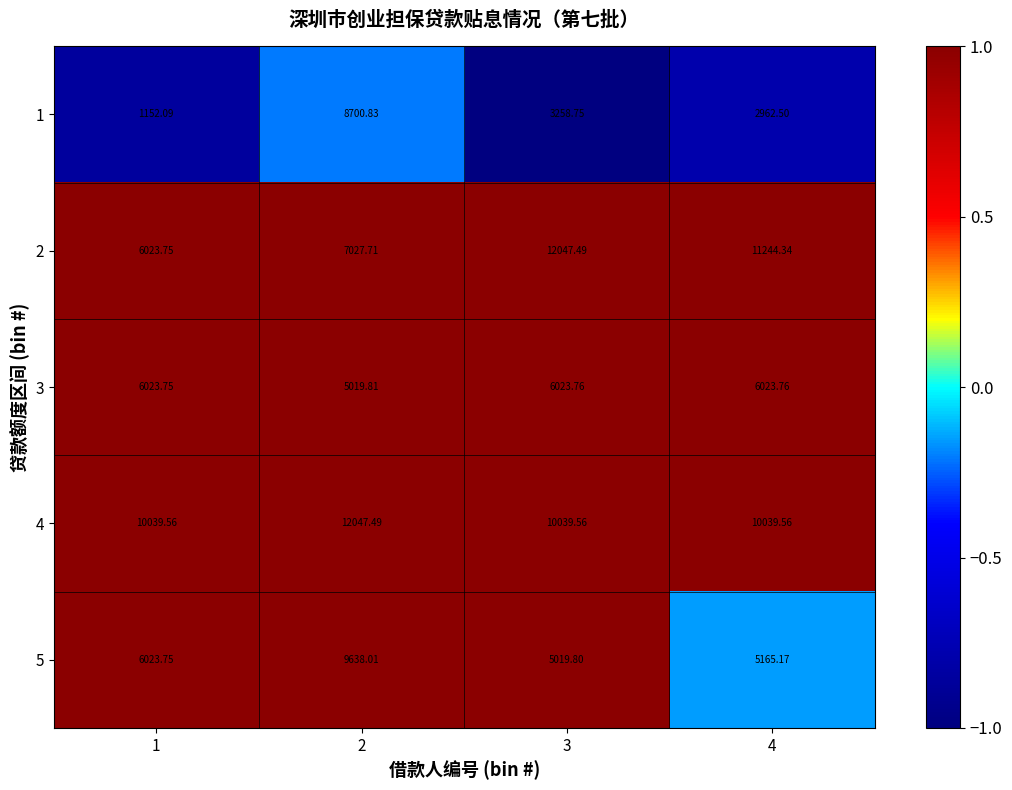

Is the value of 5 at 4 greater than the value of 3 at 2?

Yes